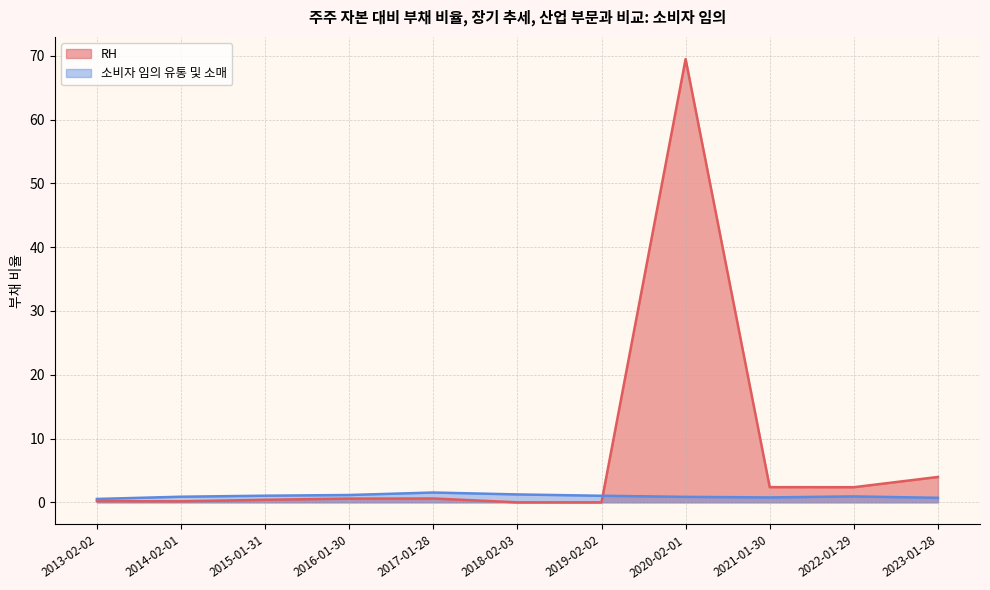

How many distinct data groups are displayed?

2